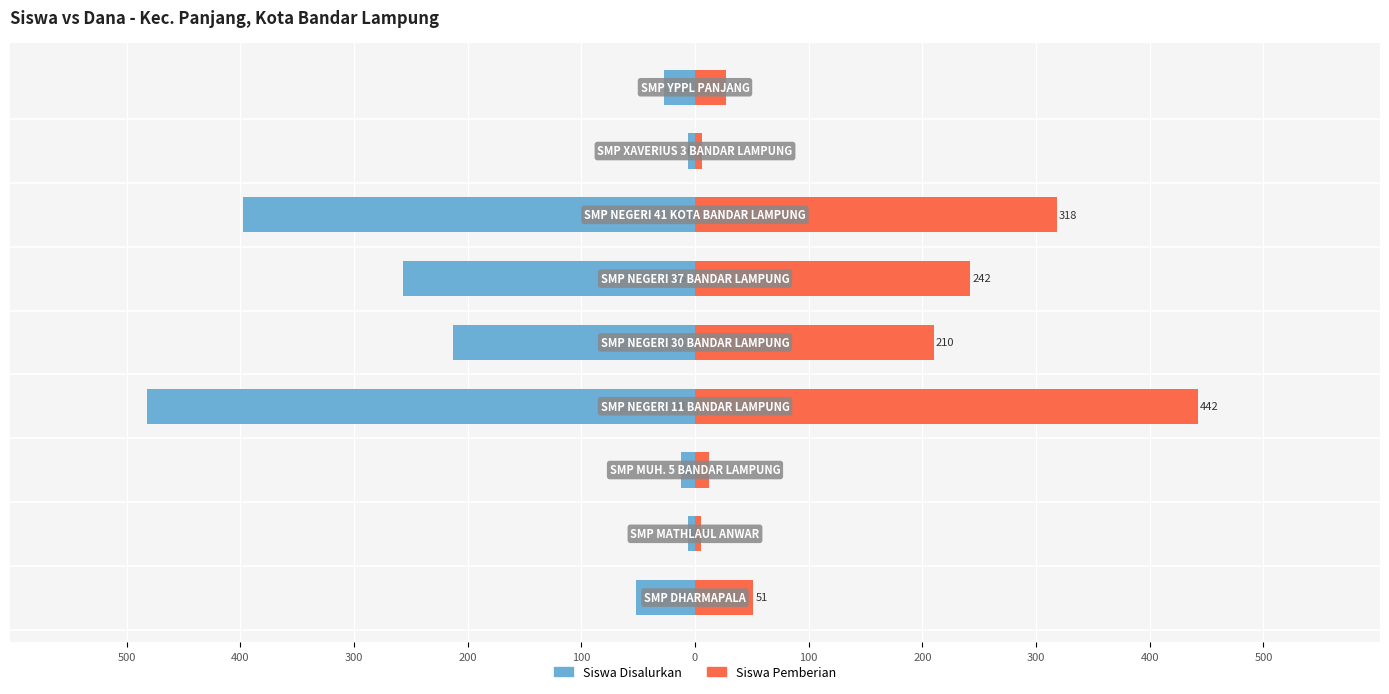

What is the difference between the maximum and minimum values in the Siswa Pemberian series?

437